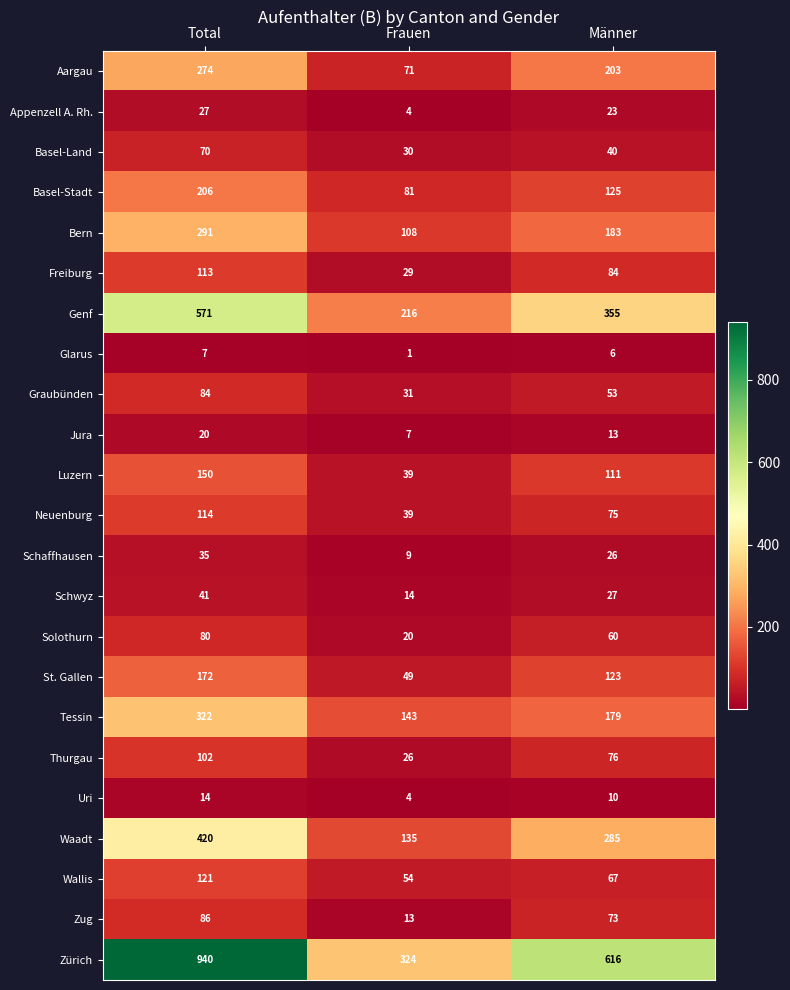

Rank the series by their maximum value, from highest to lowest.

Zürich, Genf, Waadt, Tessin, Bern, Aargau, Basel-Stadt, St. Gallen, Luzern, Wallis, Neuenburg, Freiburg, Thurgau, Zug, Graubünden, Solothurn, Basel-Land, Schwyz, Schaffhausen, Appenzell A. Rh., Jura, Uri, Glarus